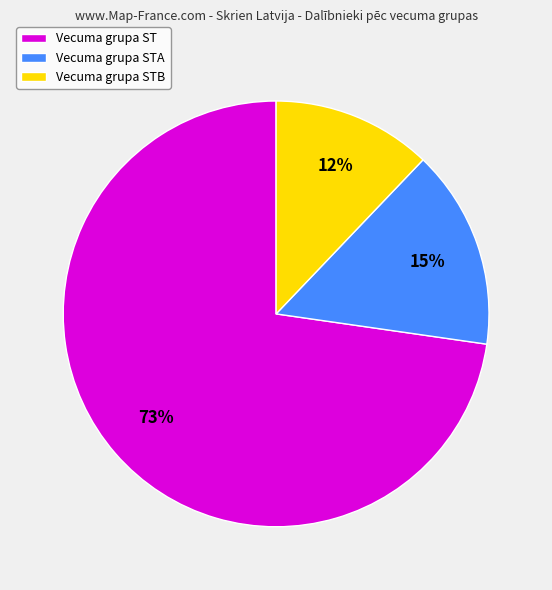

How many segments does this pie chart have?

3